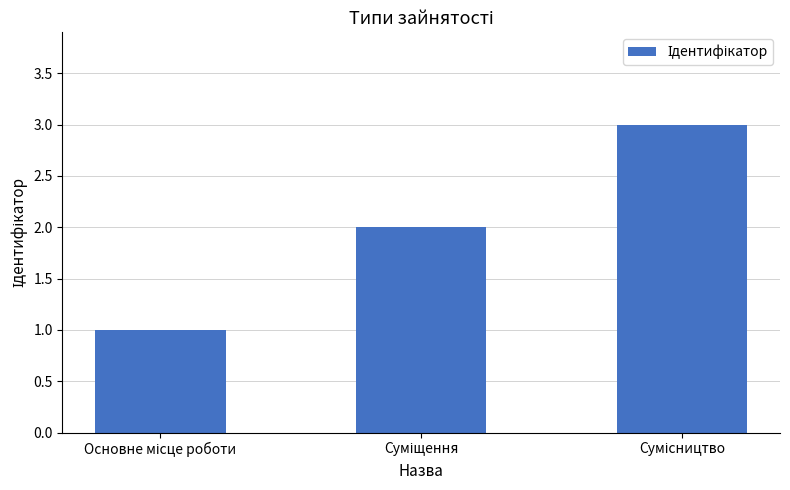

What is the greatest value displayed?

3